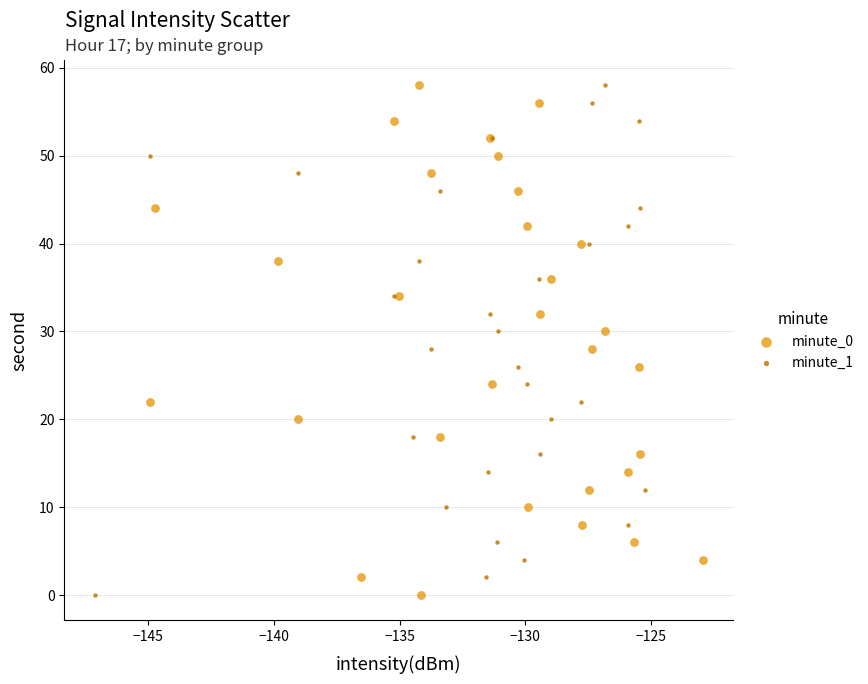

What are all the series names shown in the legend?

minute_0, minute_1